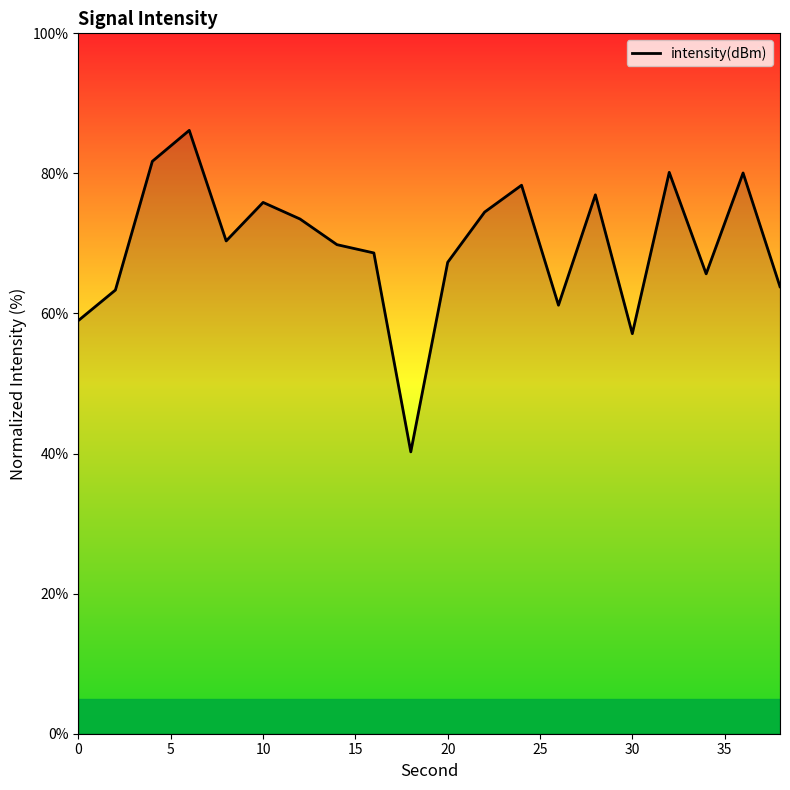

What is the minimum value shown in the chart?

40.2